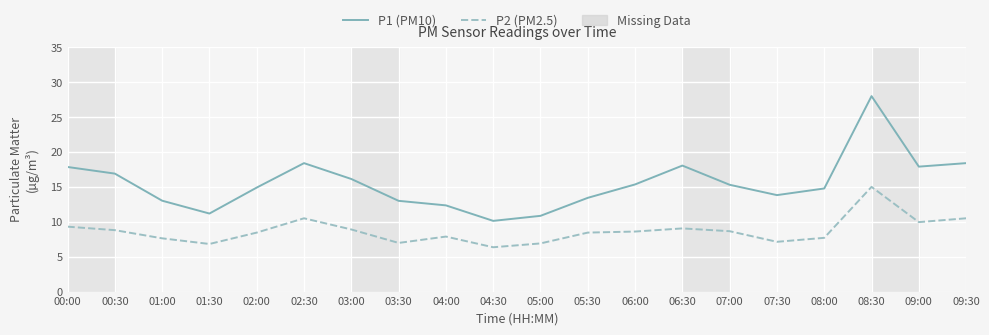

At which category is the sum across all series the highest?

08:30